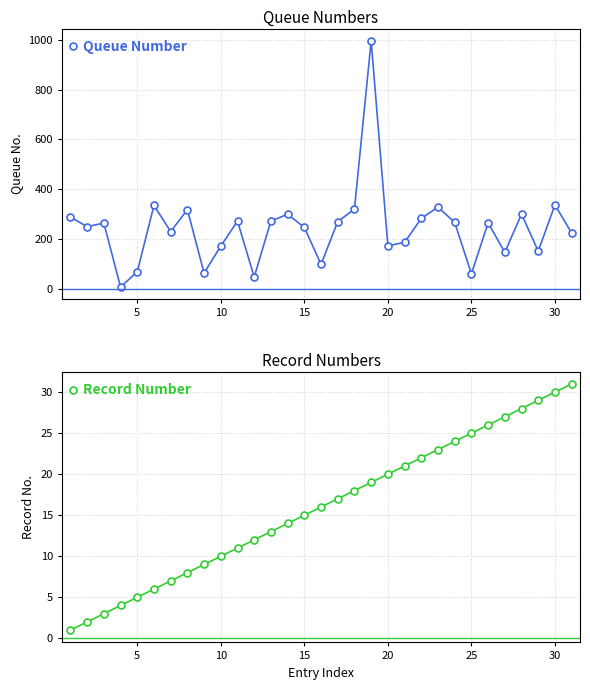

True or false: Queue Number has more than 1 points higher than both neighbors.

True